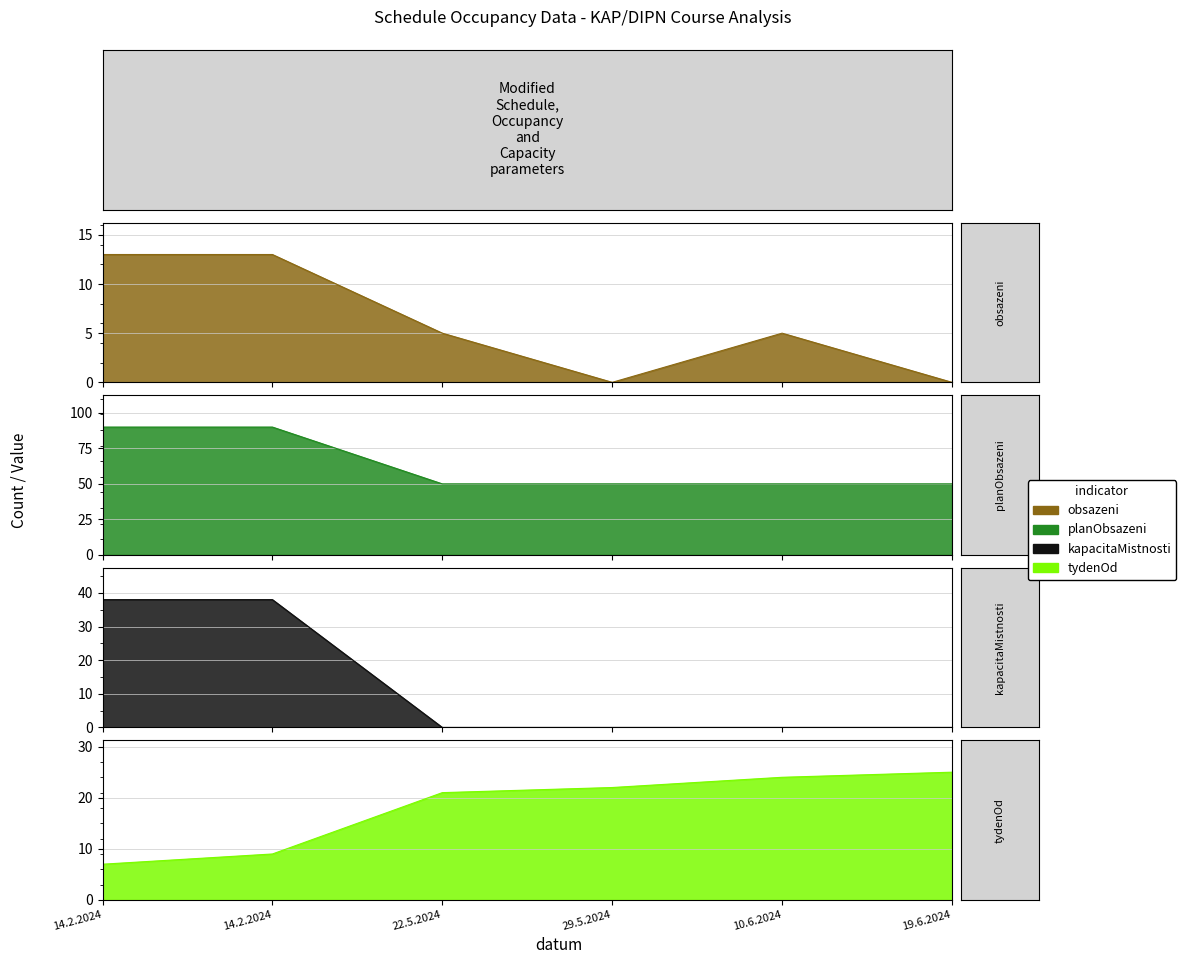

At which category is the sum across all series the highest?

14.2.2024